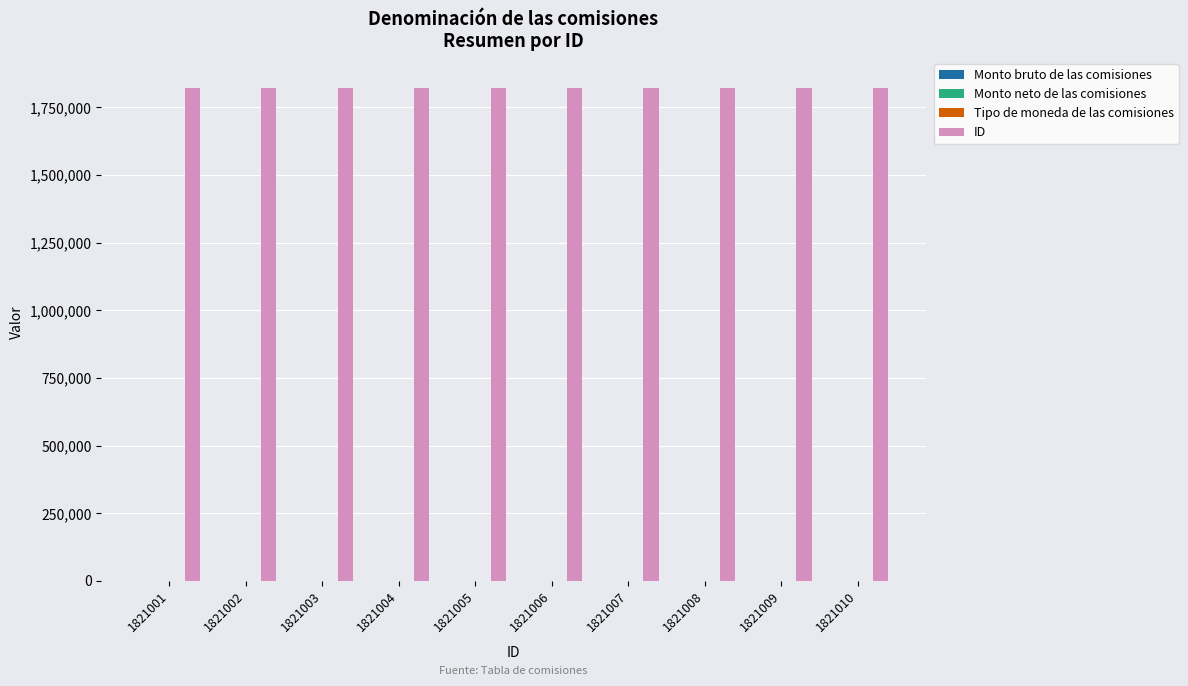

Is it true that ID equals 1821002 at 1821002?

True